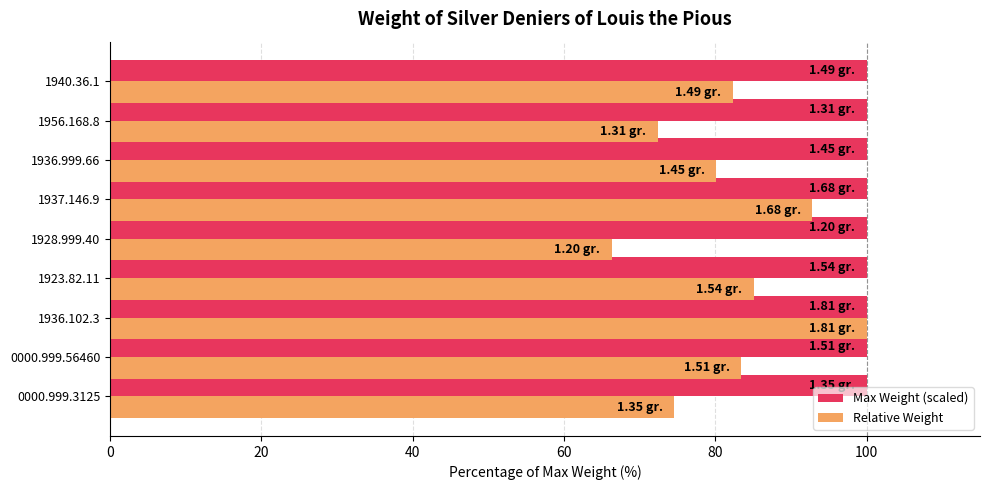

What is the total value across all series at 0000.999.3125?

174.6